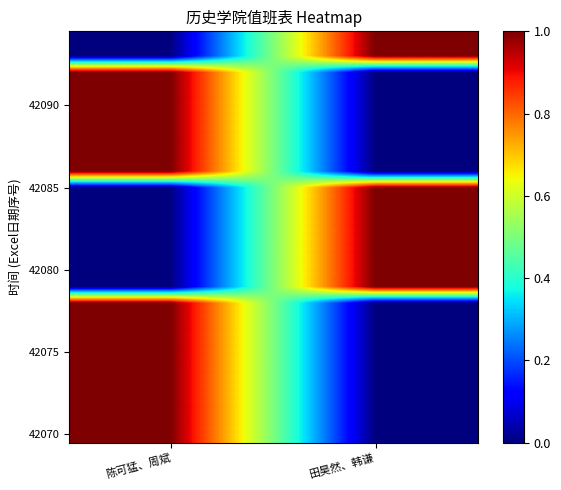

Which has a higher value, 陈可猛、周斌 or 田昊然、韩谦?

陈可猛、周斌